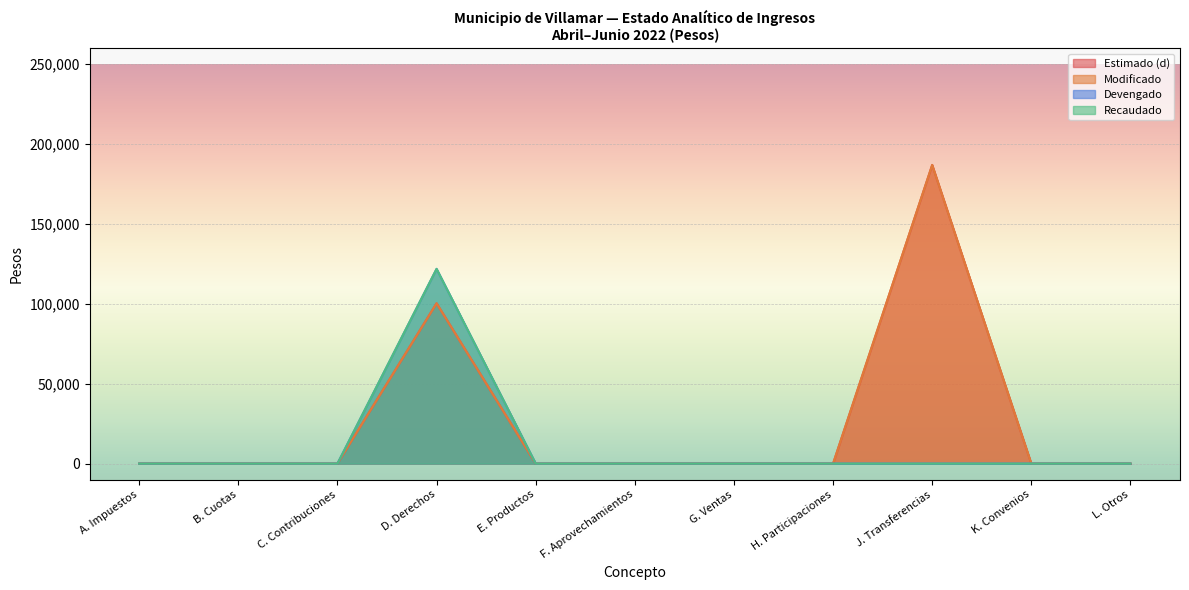

At which category is the sum across all series the highest?

D. Derechos